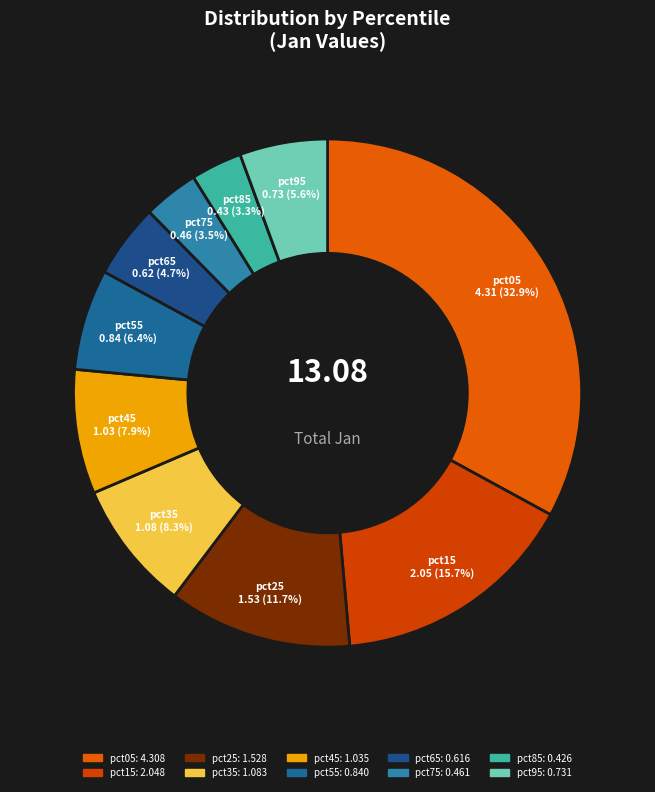

To the nearest percent, what percentage of the pie is pct85?

3%